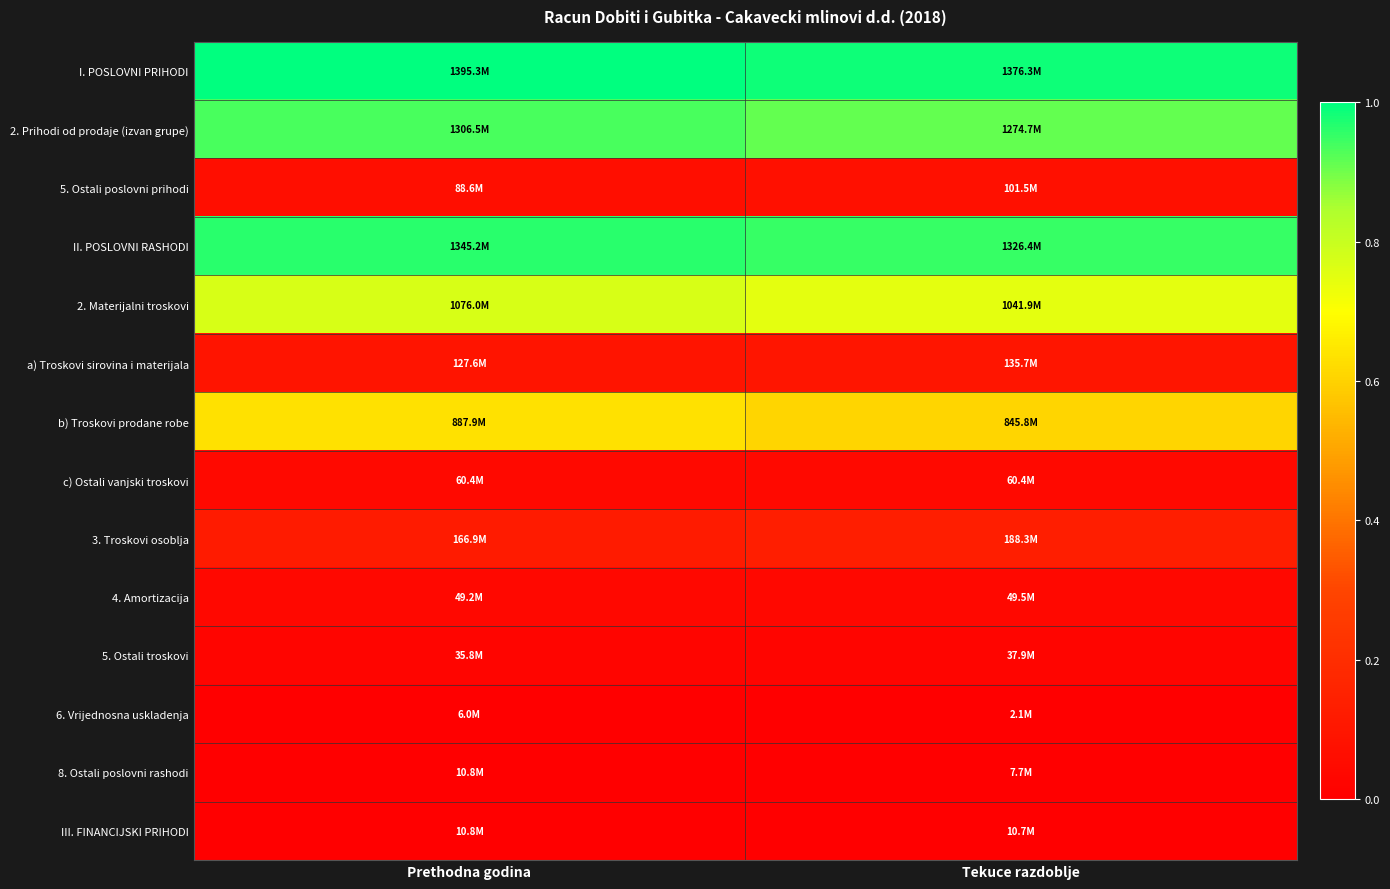

How many data points does each series have?

2